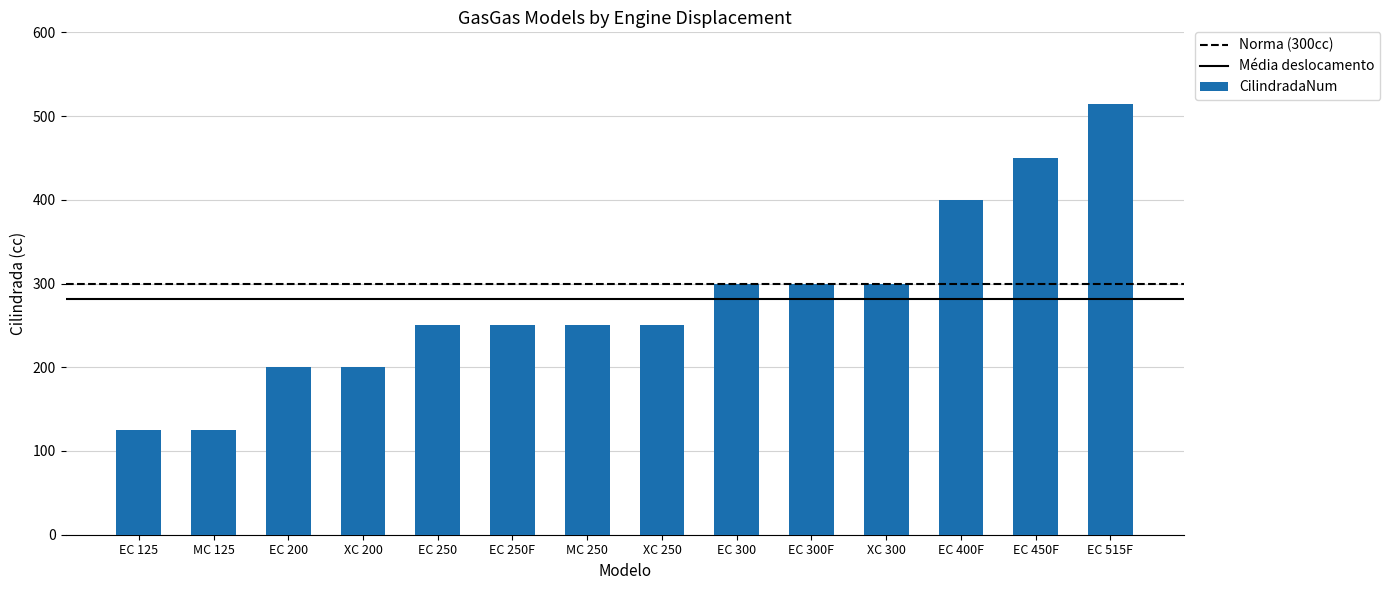

What is the difference between the second highest and second lowest values?

325